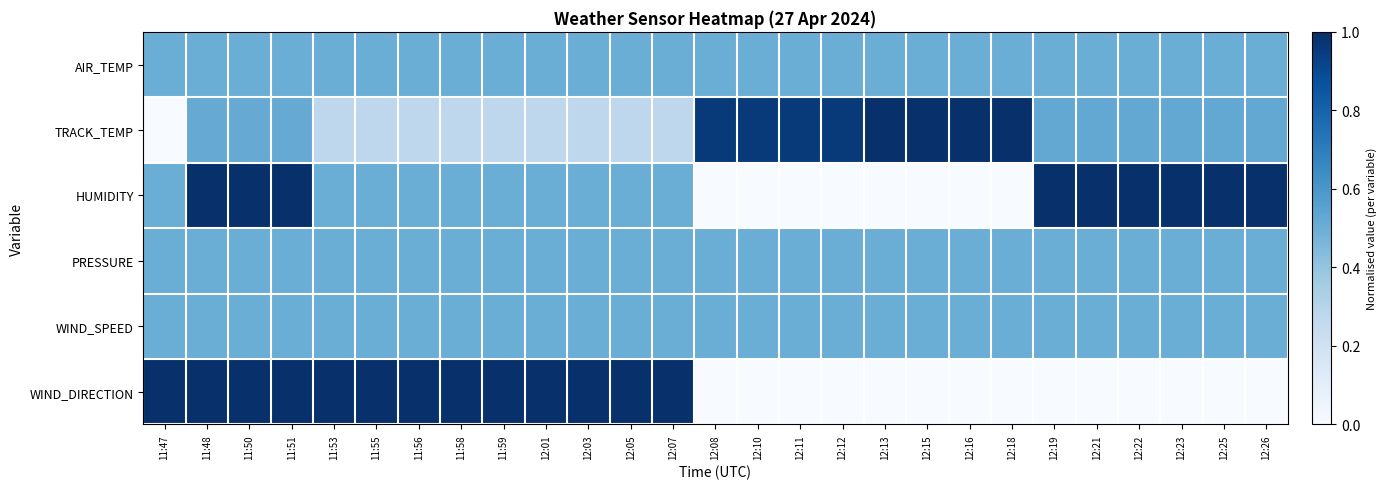

Between 12:03 and 12:26, which series saw the biggest shift?

WIND_DIRECTION